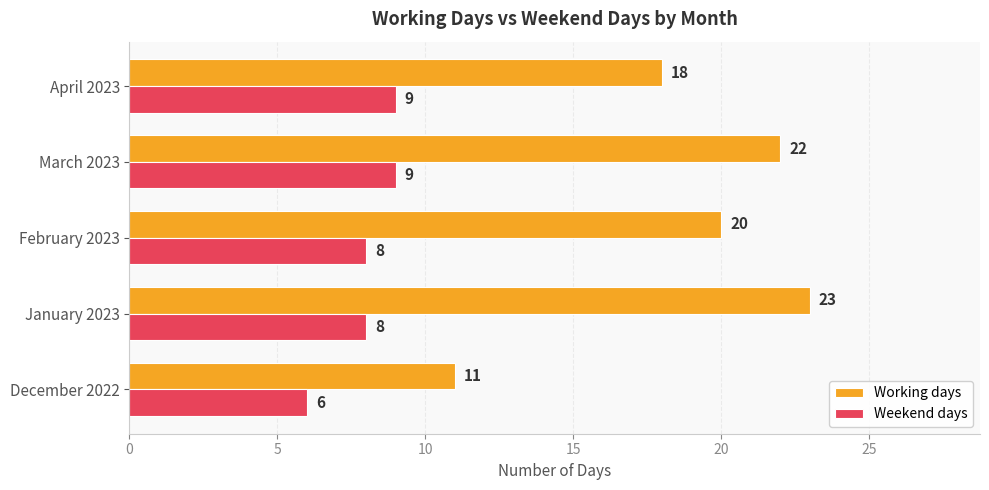

How many Weekend days values are between 8 and 9?

4